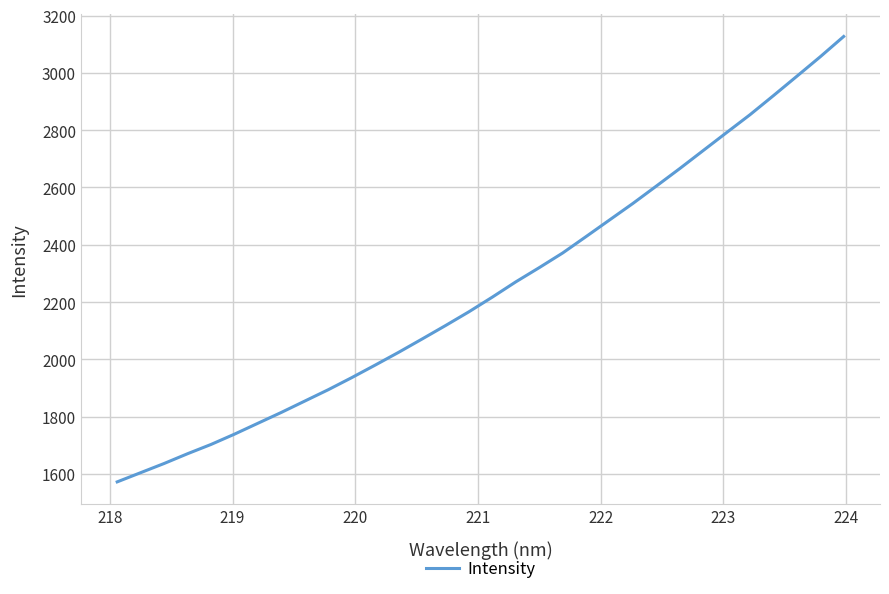

What is the difference between the maximum and minimum values?

1554.4